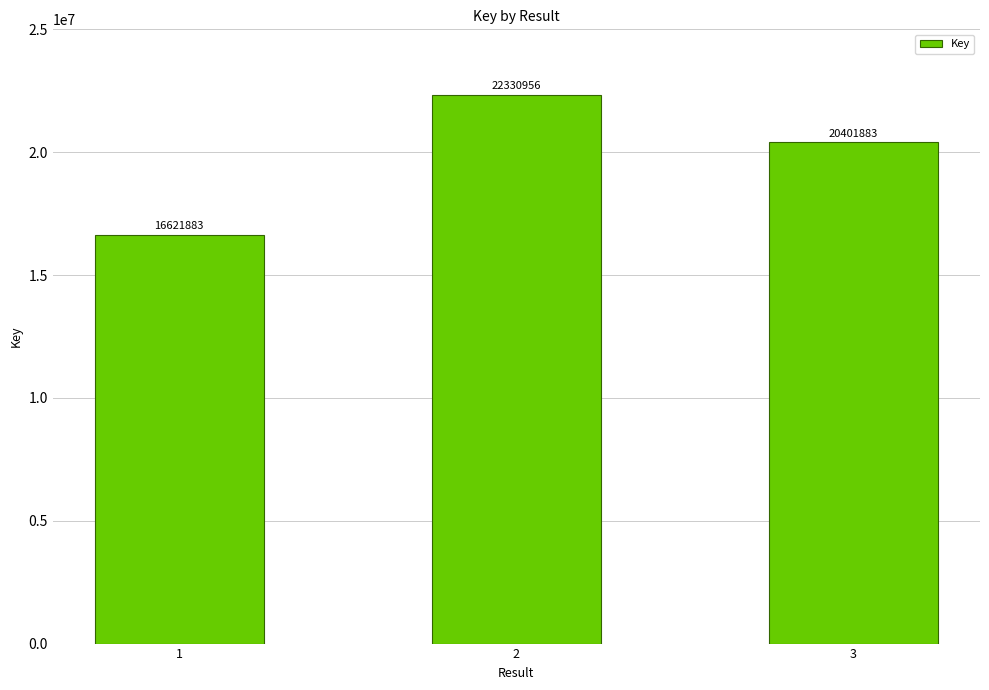

What value does the data have at 3, to the nearest 50?

20401900